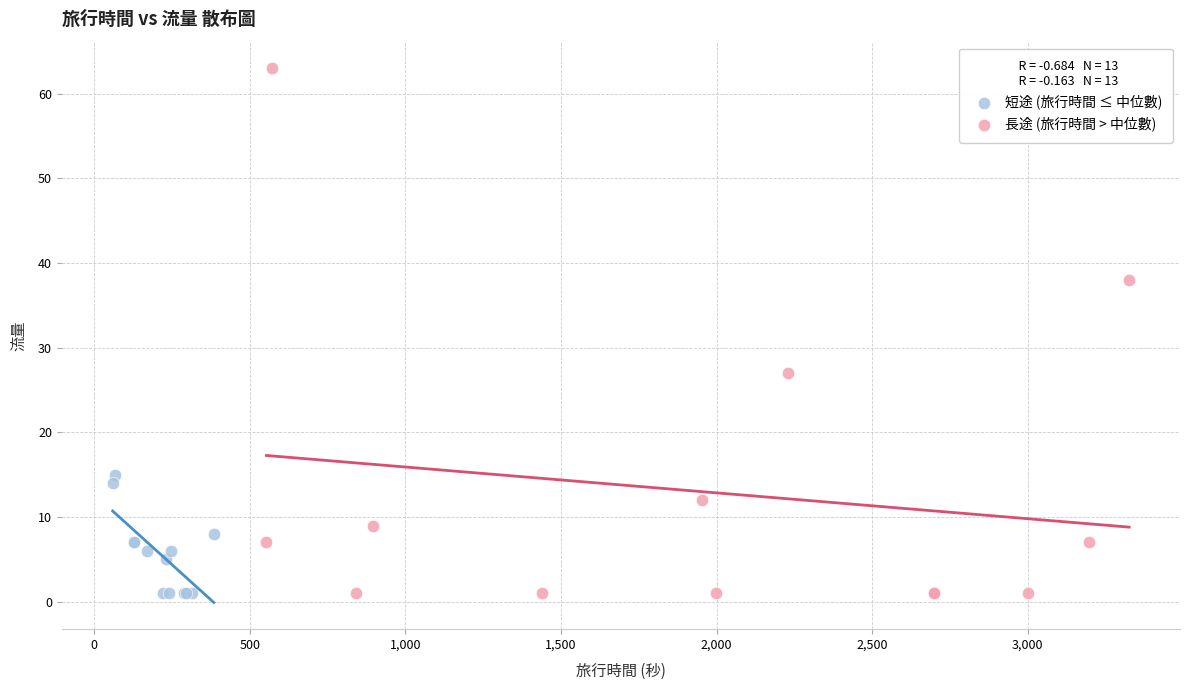

Which series has the largest Y range (max minus min)?

長途 (旅行時間 > 中位數)